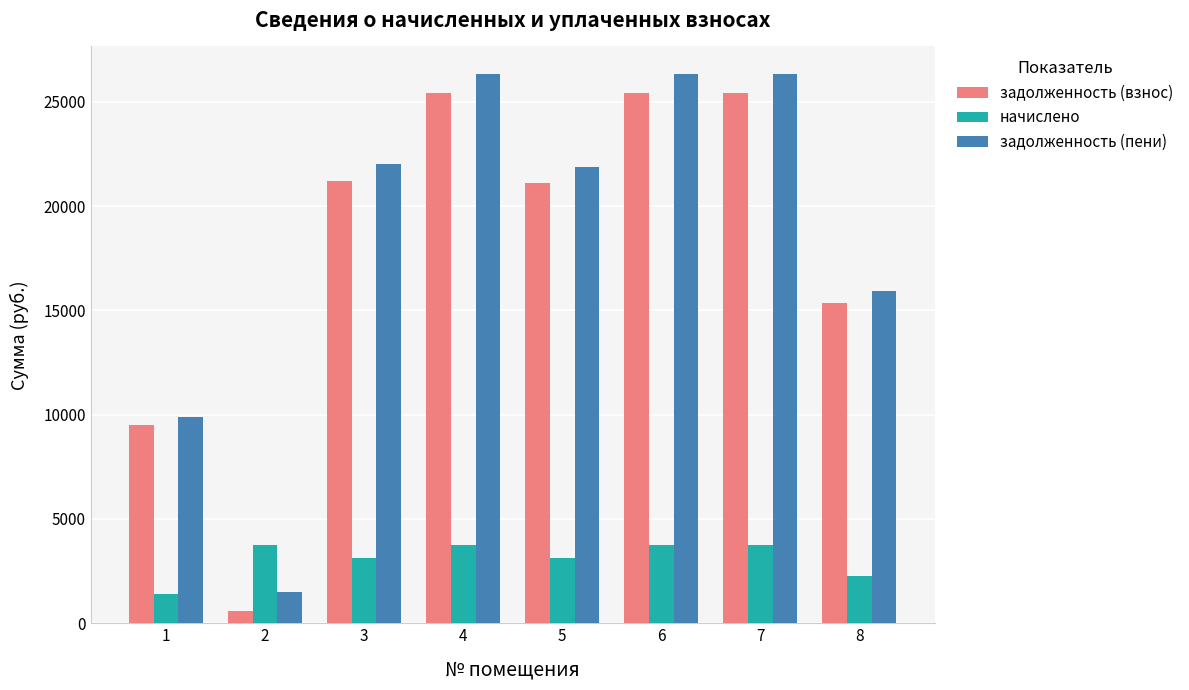

The value of начислено at 5 is 1249.0. True or false?

False